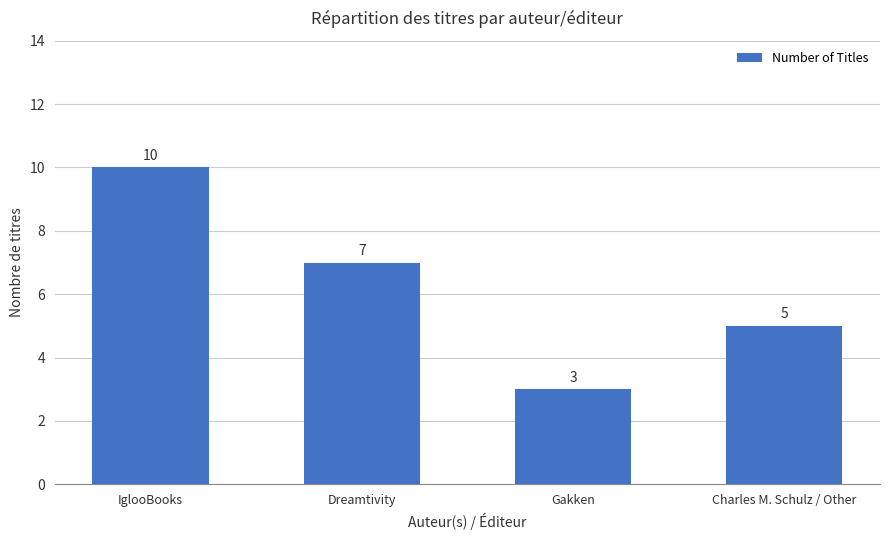

Approximately how many times larger is the value at Dreamtivity compared to Gakken?

2.3